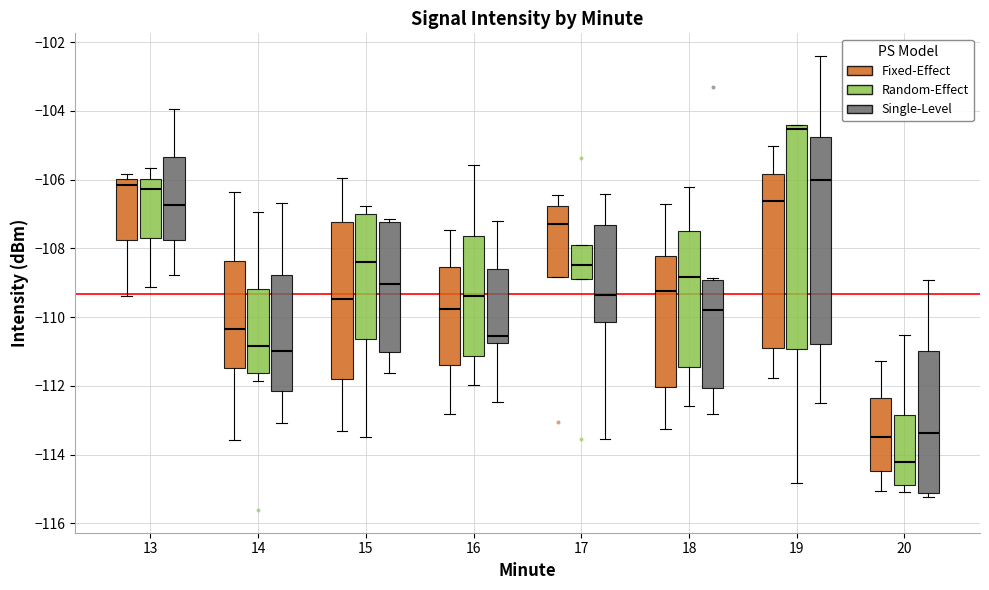

Reading left to right, transcribe this box plot: for each box, give where its median line is, the range the box spans, and where its two whiskers end, as read against the y-axis. The values are not printed on the chart, so give them approximately, as read against the axis.

13 (Fixed-Effect): median -106.2, box -107.8 to -106.0, whiskers -109.4 to -105.8
13 (Random-Effect): median -106.2, box -107.8 to -106.0, whiskers -109.2 to -105.6
13 (Single-Level): median -106.8, box -107.8 to -105.4, whiskers -108.8 to -104.0
14 (Fixed-Effect): median -110.4, box -111.4 to -108.4, whiskers -113.6 to -106.4
14 (Random-Effect): median -110.8, box -111.6 to -109.2, whiskers -111.8 to -107.0
14 (Single-Level): median -111.0, box -112.2 to -108.8, whiskers -113.0 to -106.6
15 (Fixed-Effect): median -109.4, box -111.8 to -107.2, whiskers -113.4 to -106.0
15 (Random-Effect): median -108.4, box -110.6 to -107.0, whiskers -113.4 to -106.8
15 (Single-Level): median -109.0, box -111.0 to -107.2, whiskers -111.6 to -107.2 (just above the box's upper edge)
16 (Fixed-Effect): median -109.8, box -111.4 to -108.6, whiskers -112.8 to -107.4
16 (Random-Effect): median -109.4, box -111.2 to -107.6, whiskers -112.0 to -105.6
16 (Single-Level): median -110.6, box -110.8 to -108.6, whiskers -112.4 to -107.2
17 (Fixed-Effect): median -107.2, box -108.8 to -106.8, whiskers -108.8 to -106.4
17 (Random-Effect): median -108.4, box -108.8 to -108.0, whiskers -108.8 to -108.0
17 (Single-Level): median -109.4, box -110.2 to -107.4, whiskers -113.6 to -106.4
18 (Fixed-Effect): median -109.2, box -112.0 to -108.2, whiskers -113.2 to -106.8
18 (Random-Effect): median -108.8, box -111.4 to -107.6, whiskers -112.6 to -106.2
18 (Single-Level): median -109.8, box -112.0 to -109.0, whiskers -112.8 to -108.8
19 (Fixed-Effect): median -106.6, box -110.8 to -105.8, whiskers -111.8 to -105.0
19 (Random-Effect): median -104.6, box -111.0 to -104.4, whiskers -114.8 to -104.4
19 (Single-Level): median -106.0, box -110.8 to -104.8, whiskers -112.4 to -102.4
20 (Fixed-Effect): median -113.6, box -114.4 to -112.4, whiskers -115.0 to -111.2
20 (Random-Effect): median -114.2, box -114.8 to -112.8, whiskers -115.0 to -110.6
20 (Single-Level): median -113.4, box -115.2 to -111.0, whiskers -115.2 (just below the box's lower edge) to -109.0